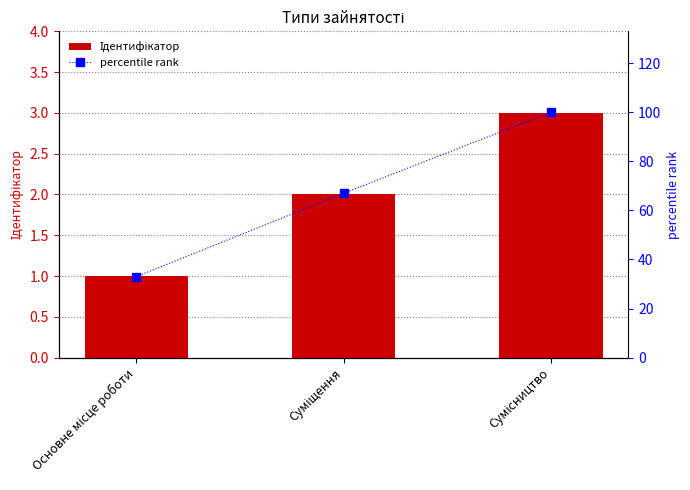

True or false: Ідентифікатор has a value of 2 at Суміщення.

True